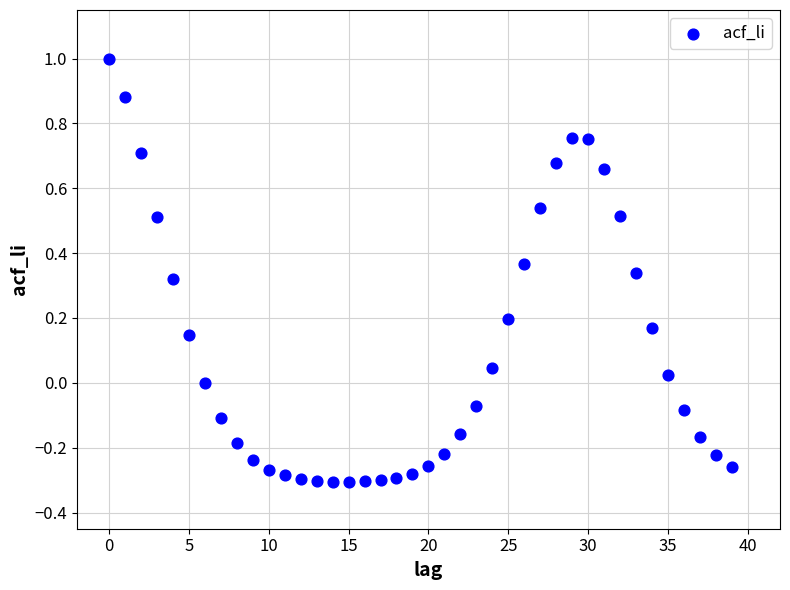

What is the range of Y values (max minus min)?

1.3